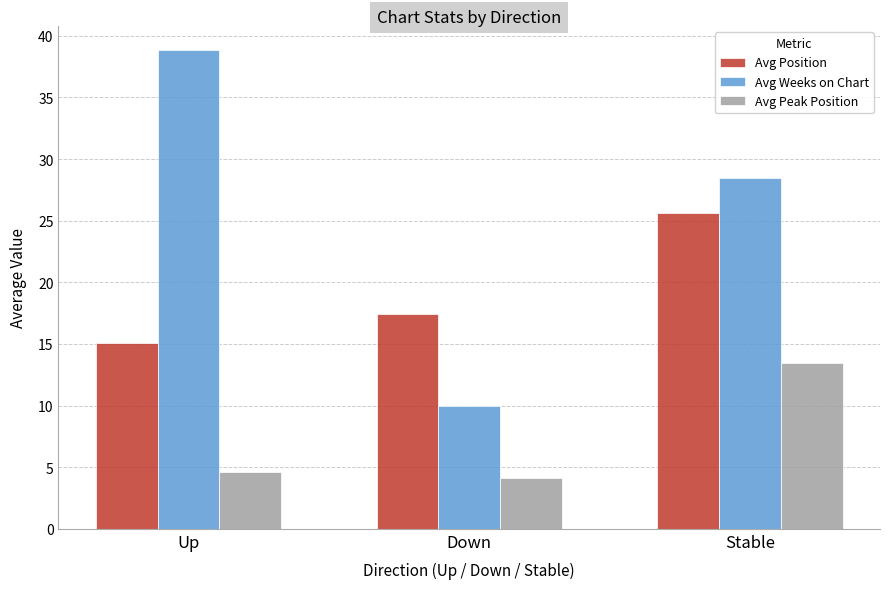

What is the label of the 1st bar from the left?

Up